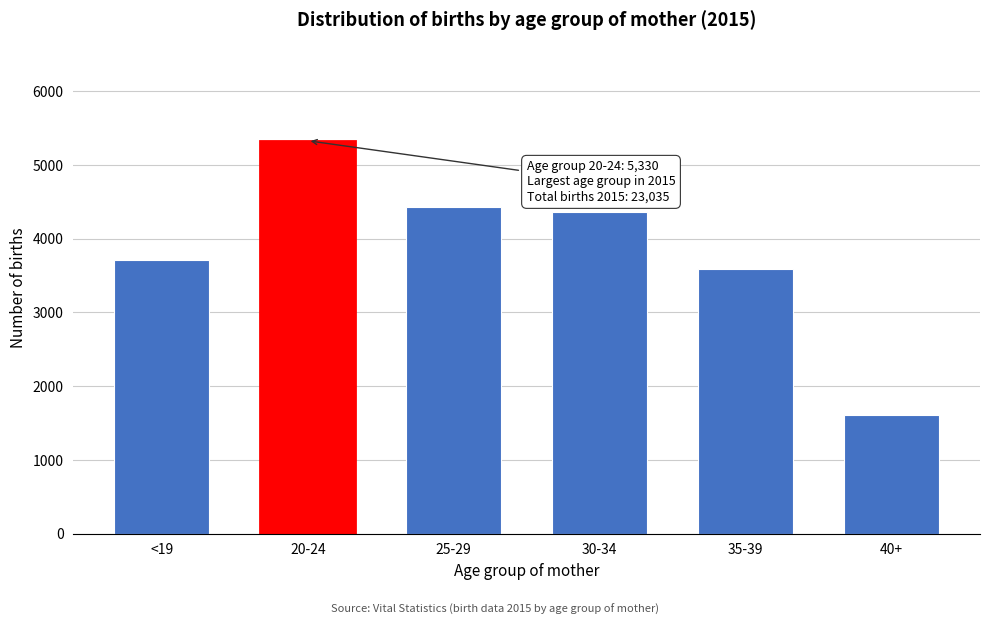

Reading left to right, what are all the values shown in this chart?

<19=3715	20-24=5330	25-29=4434	30-34=4357	35-39=3588	40+=1609